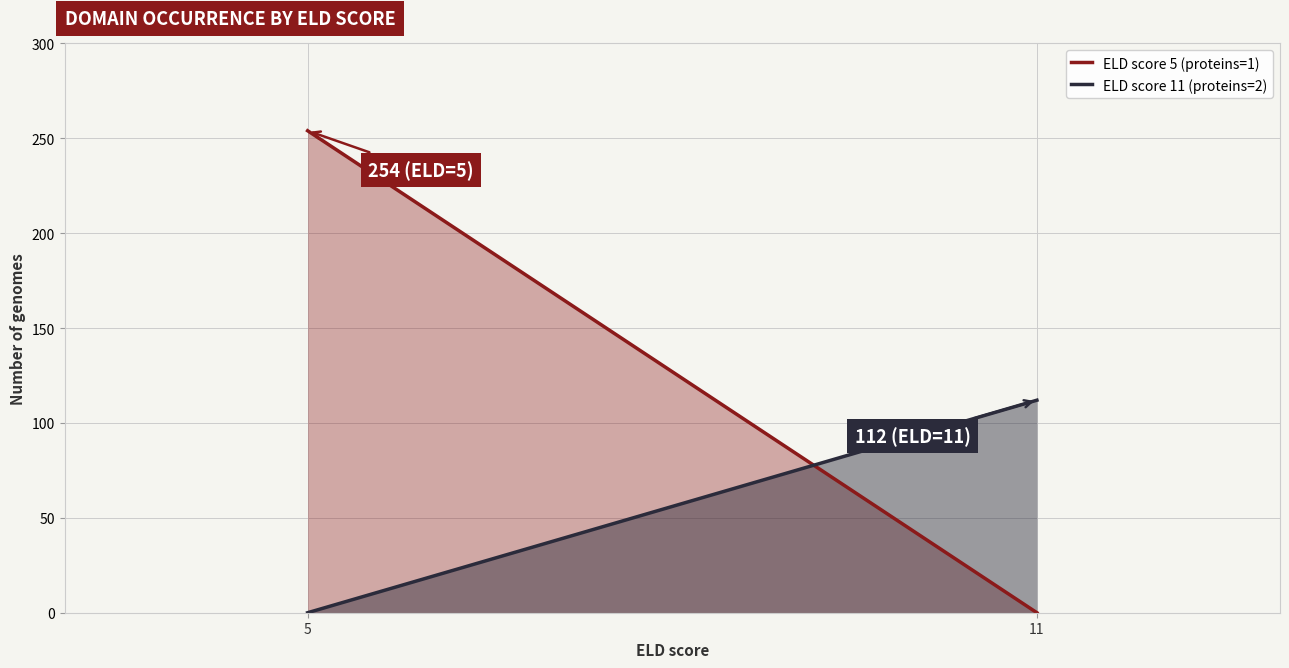

At how many categories does at least one series exceed 160?

1